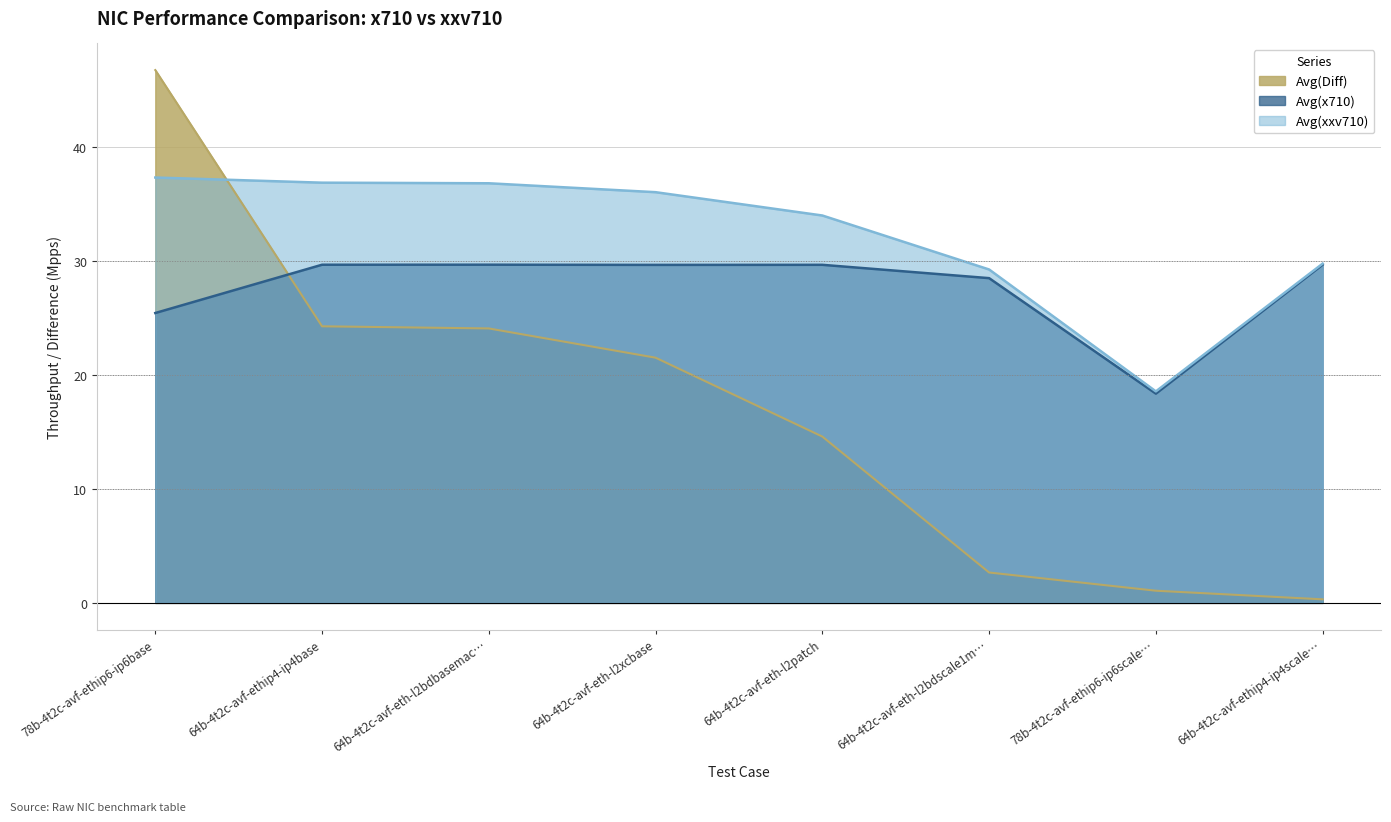

Which label corresponds to the largest value in the chart?

78b-4t2c-avf-ethip6-ip6base